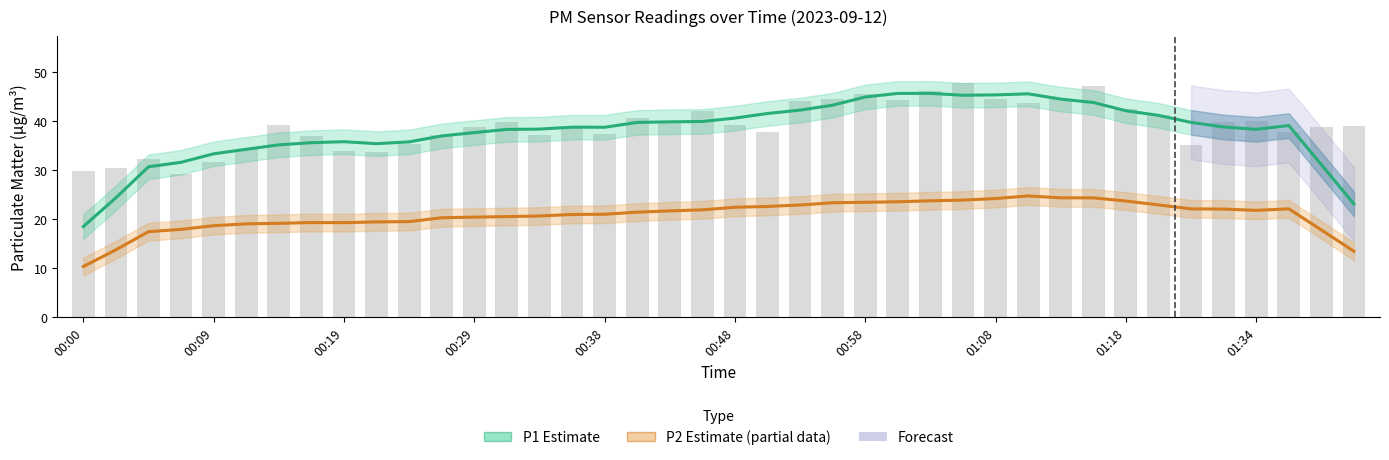

True or false: P1 raw has a value of 38.7 at 00:29.

True